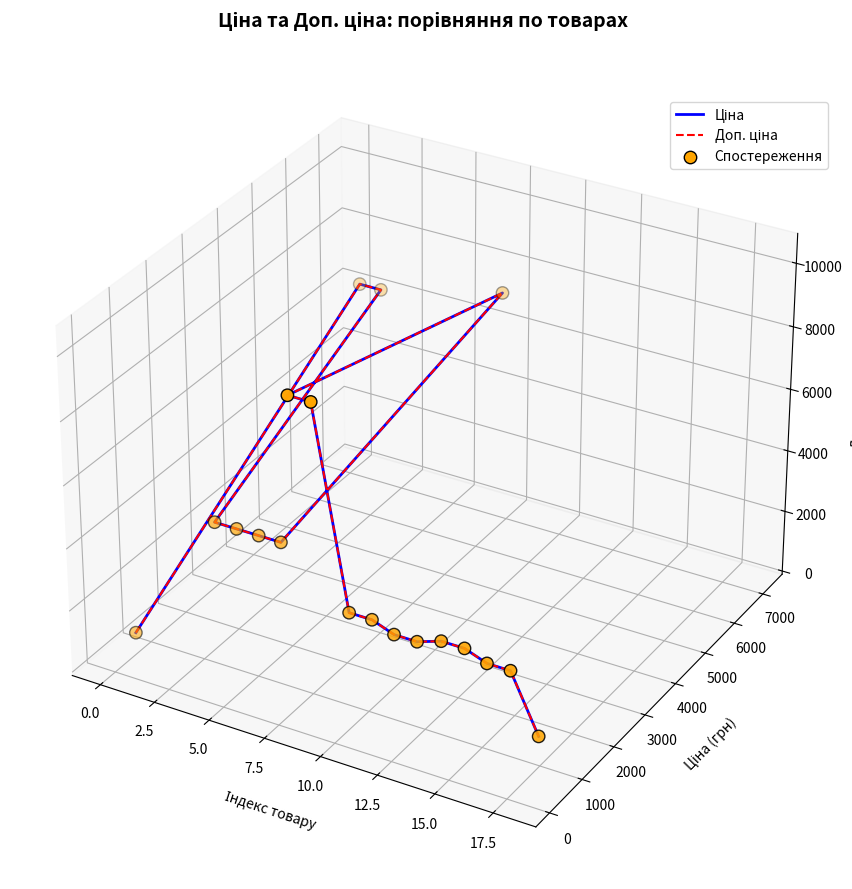

Is the value of Доп. ціна at 7.5 greater than the value of Спостереження at 10?

Yes